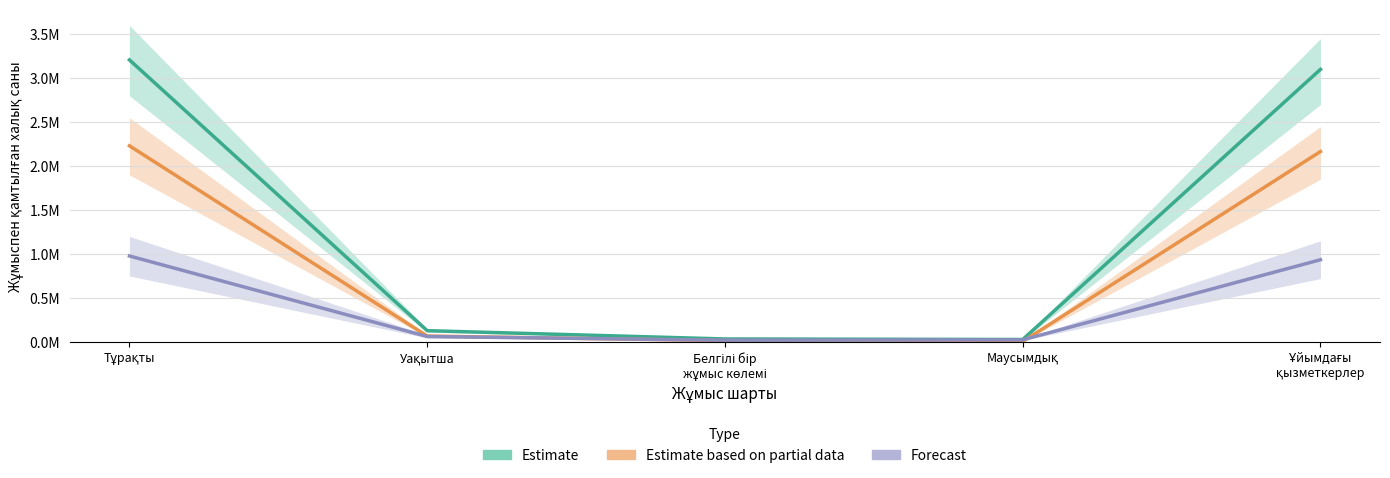

What is the difference between the second highest and minimum values in the Estimate series?

3072449